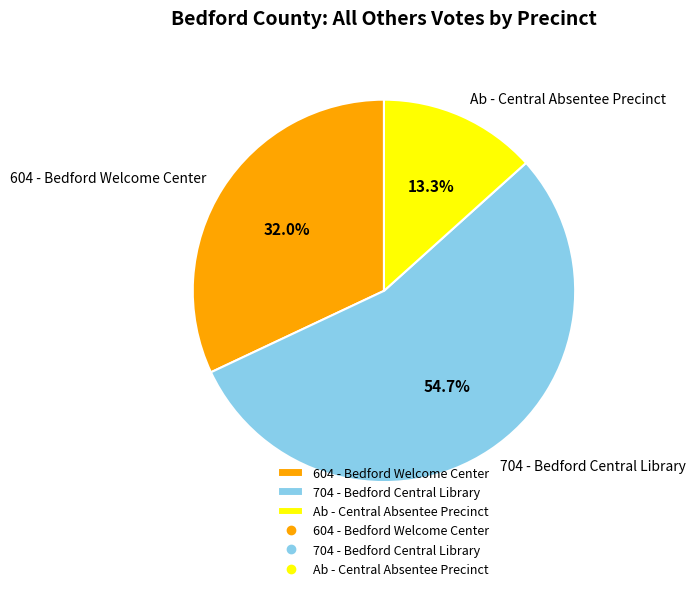

How many segments does this pie chart have?

3